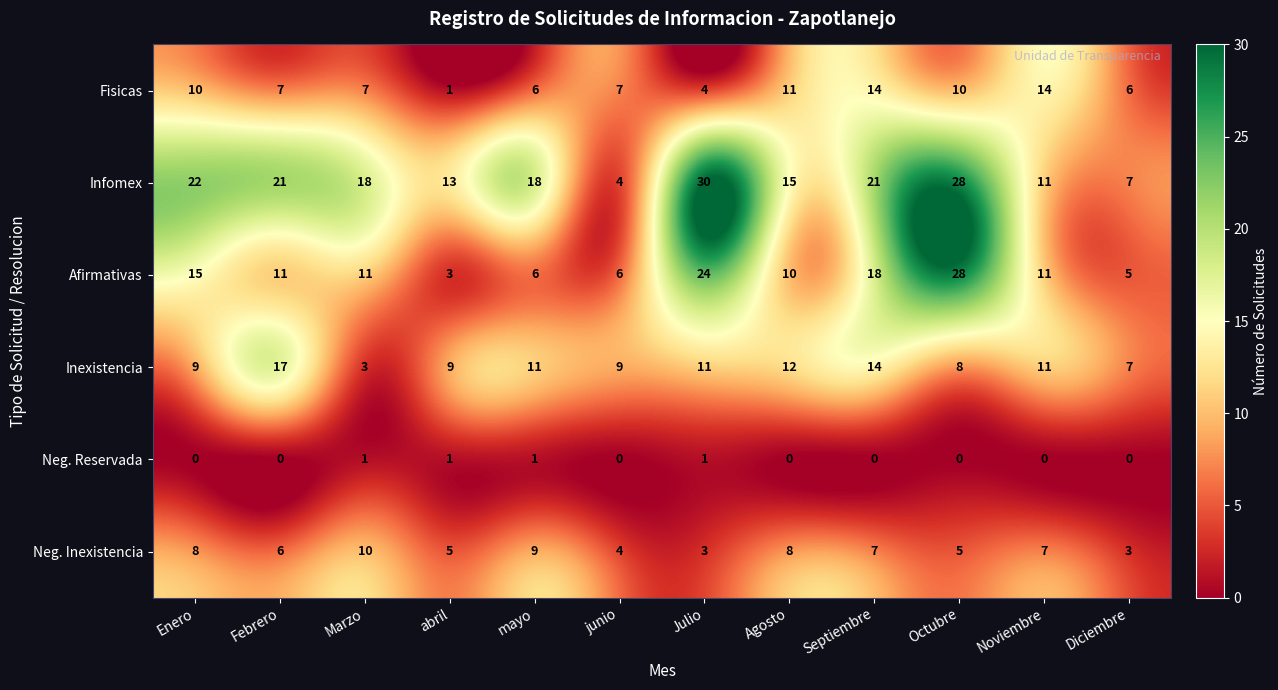

What is the minimum value for Afirmativas?

3